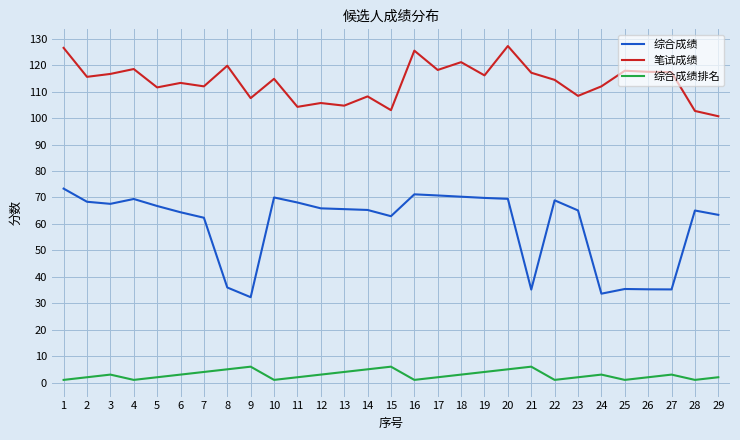

Is the value of 笔试成绩 at 9 greater than the value of 综合成绩 at 6?

Yes